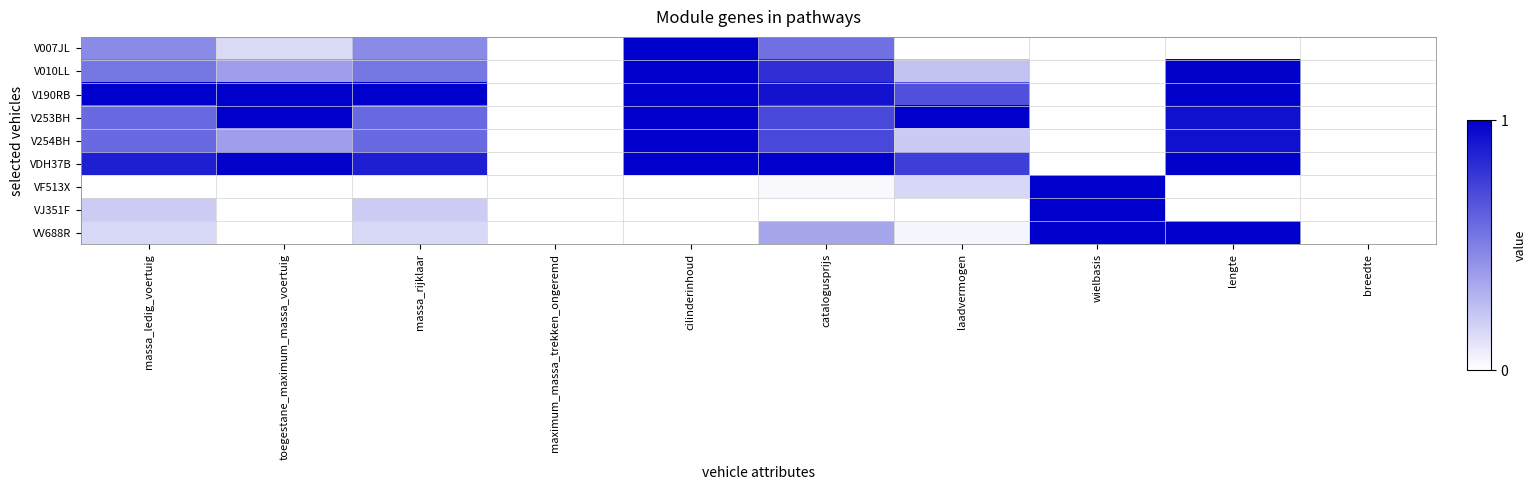

Reading left to right, extract all data points from this chart.

V007JL: massa_ledig_voertuig=0.5	toegestane_maximum_massa_voertuig=0.1	massa_rijklaar=0.5	maximum_massa_trekken_ongeremd=0.0	cilinderinhoud=1.0	catalogusprijs=0.6	laadvermogen=0.0	wielbasis=0.0	lengte=0.0	breedte=0.0
V010LL: massa_ledig_voertuig=0.5	toegestane_maximum_massa_voertuig=0.4	massa_rijklaar=0.5	maximum_massa_trekken_ongeremd=0.0	cilinderinhoud=1.0	catalogusprijs=0.8	laadvermogen=0.2	wielbasis=0.0	lengte=1.0	breedte=0.0
V190RB: massa_ledig_voertuig=1.0	toegestane_maximum_massa_voertuig=1.0	massa_rijklaar=1.0	maximum_massa_trekken_ongeremd=0.0	cilinderinhoud=1.0	catalogusprijs=0.9	laadvermogen=0.7	wielbasis=0.0	lengte=1.0	breedte=0.0
V253BH: massa_ledig_voertuig=0.6	toegestane_maximum_massa_voertuig=1.0	massa_rijklaar=0.6	maximum_massa_trekken_ongeremd=0.0	cilinderinhoud=1.0	catalogusprijs=0.7	laadvermogen=1.0	wielbasis=0.0	lengte=0.9	breedte=0.0
V254BH: massa_ledig_voertuig=0.6	toegestane_maximum_massa_voertuig=0.4	massa_rijklaar=0.6	maximum_massa_trekken_ongeremd=0.0	cilinderinhoud=1.0	catalogusprijs=0.7	laadvermogen=0.2	wielbasis=0.0	lengte=0.9	breedte=0.0
VDH37B: massa_ledig_voertuig=0.9	toegestane_maximum_massa_voertuig=1.0	massa_rijklaar=0.9	maximum_massa_trekken_ongeremd=0.0	cilinderinhoud=1.0	catalogusprijs=1.0	laadvermogen=0.8	wielbasis=0.0	lengte=1.0	breedte=0.0
VF513X: massa_ledig_voertuig=0.0	toegestane_maximum_massa_voertuig=0.0	massa_rijklaar=0.0	maximum_massa_trekken_ongeremd=0.0	cilinderinhoud=0.0	catalogusprijs=0.0	laadvermogen=0.2	wielbasis=1.0	lengte=0.0	breedte=0.0
VJ351F: massa_ledig_voertuig=0.2	toegestane_maximum_massa_voertuig=0.0	massa_rijklaar=0.2	maximum_massa_trekken_ongeremd=0.0	cilinderinhoud=0.0	catalogusprijs=0.0	laadvermogen=0.0	wielbasis=1.0	lengte=0.0	breedte=0.0
VV688R: massa_ledig_voertuig=0.2	toegestane_maximum_massa_voertuig=0.0	massa_rijklaar=0.2	maximum_massa_trekken_ongeremd=0.0	cilinderinhoud=0.0	catalogusprijs=0.4	laadvermogen=0.0	wielbasis=1.0	lengte=1.0	breedte=0.0